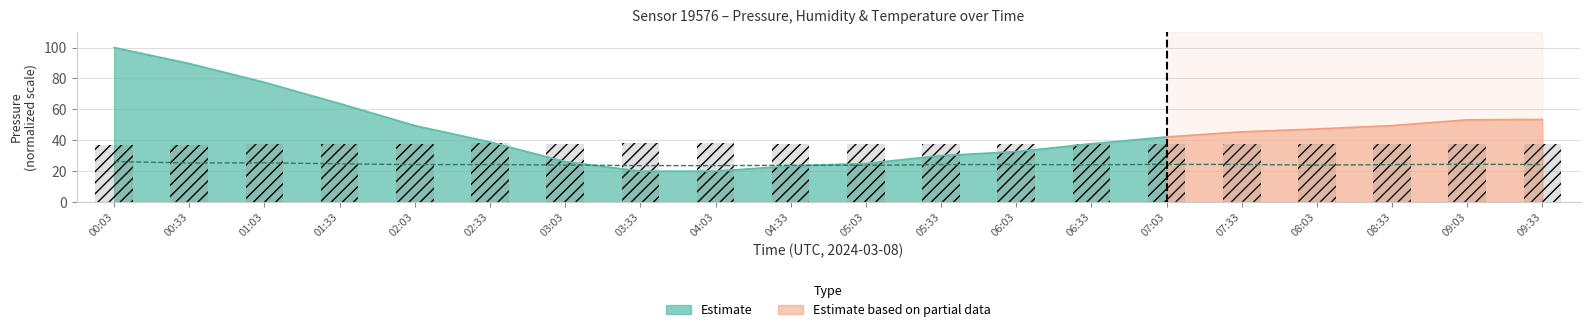

What is the sum of the Temperature (scaled) values at 04:33 and 07:03?

48.2